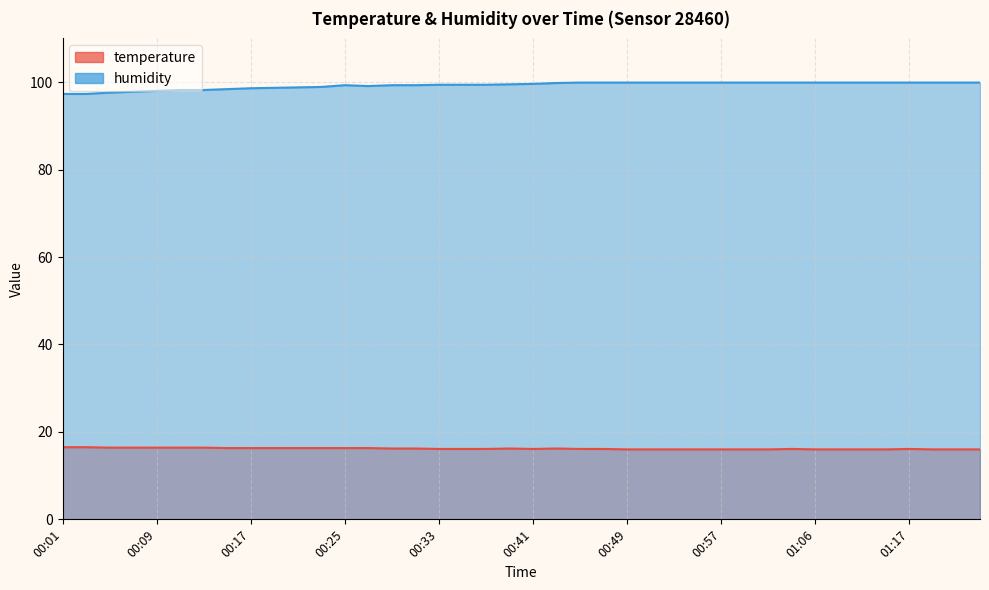

In temperature, how many points are lower than both neighbors (excluding endpoints)?

1